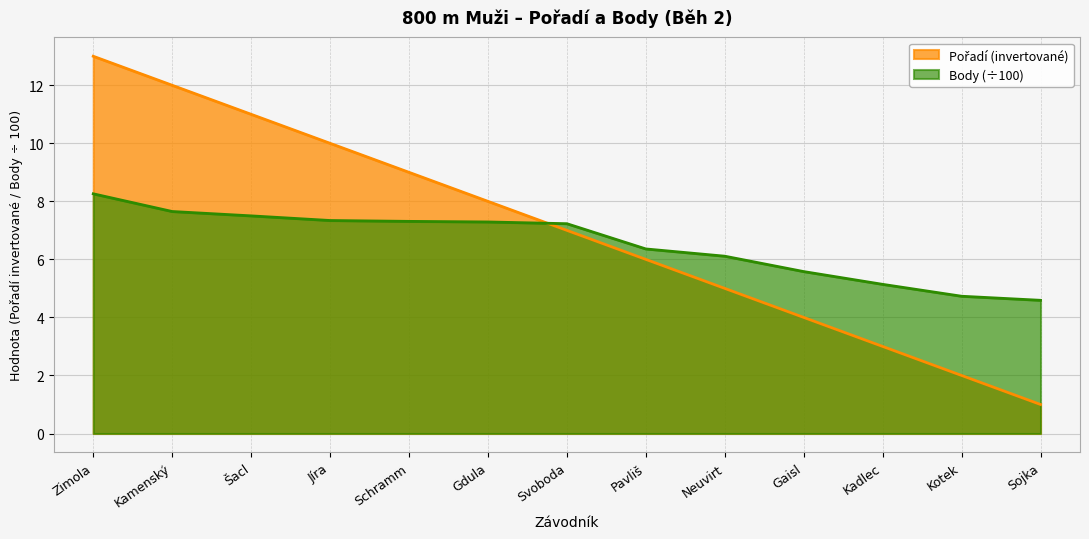

List the series in order of their overall mean, highest first.

Pořadí, Body